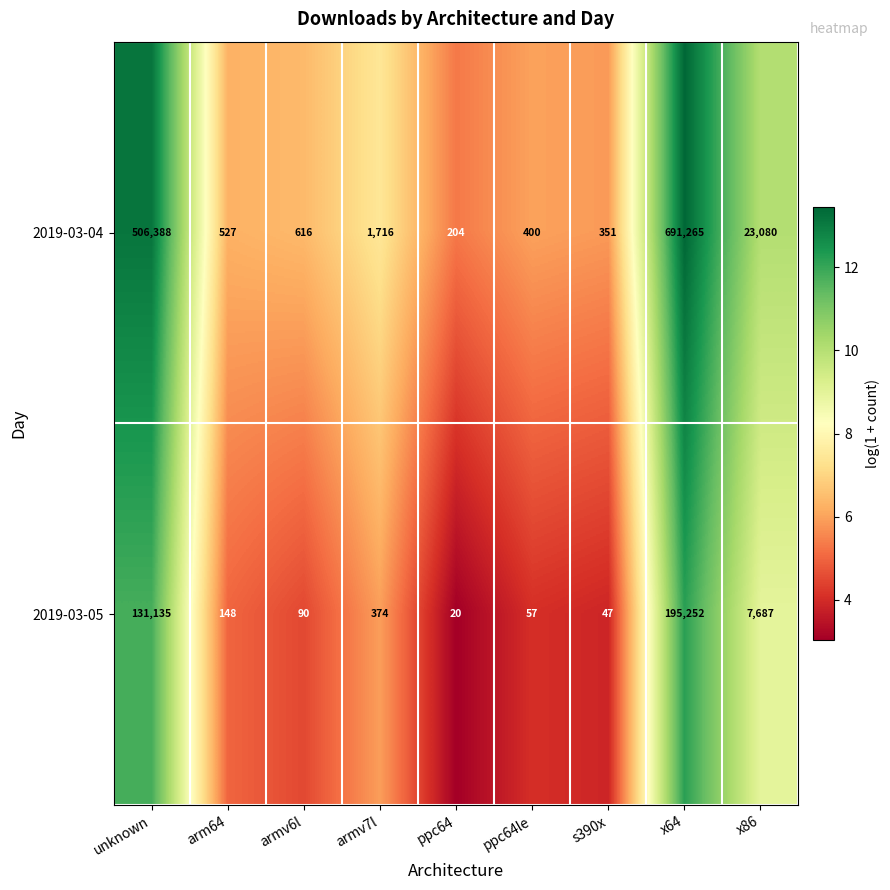

True or false: 2019-03-04 has a value of 400 at ppc64le.

True